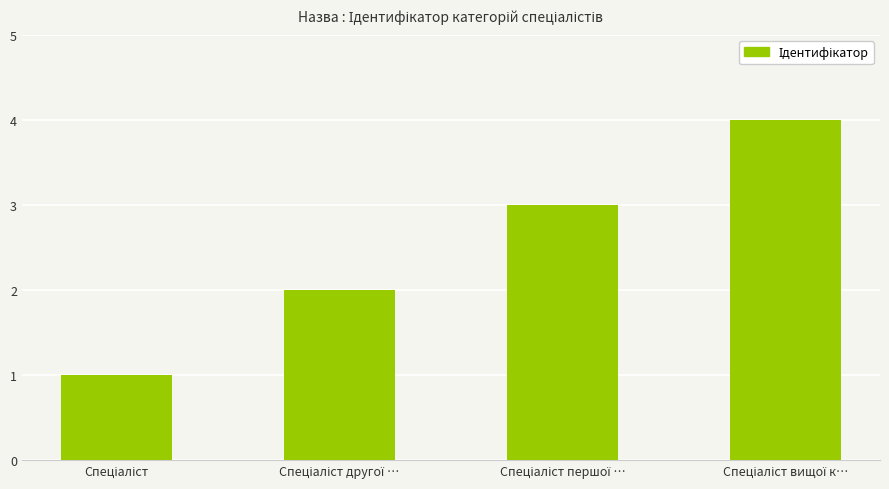

What is the sum of all values?

10